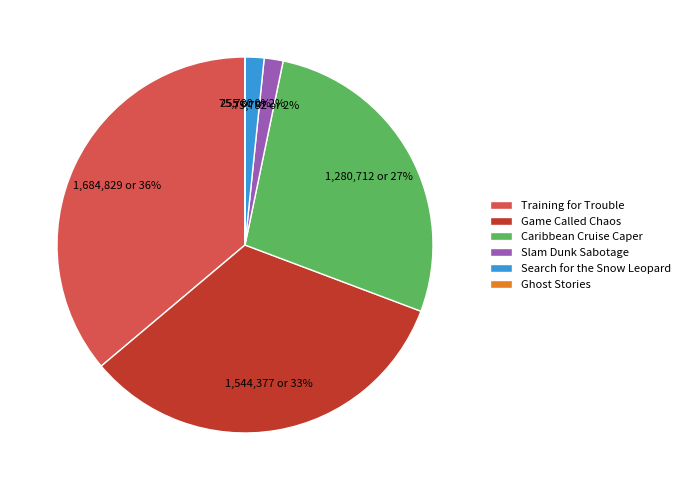

The Game Called Chaos slice represents 33% of the pie. True or false?

True